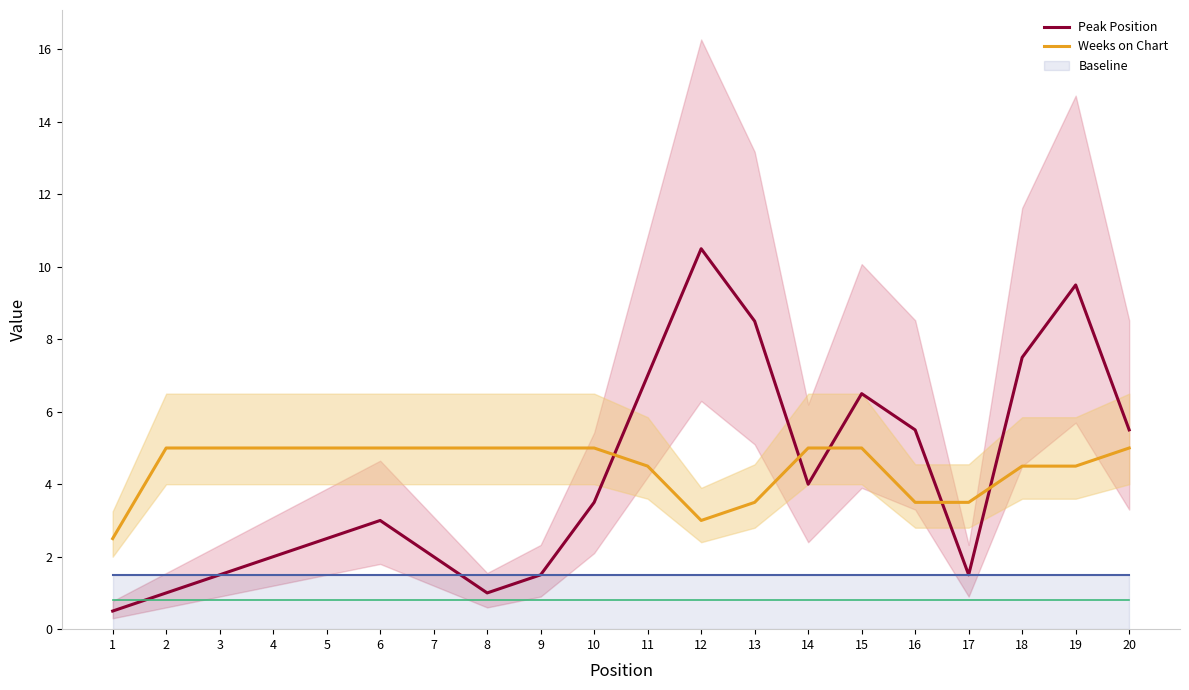

What is the difference between the maximum and minimum values in the Weeks on Chart series?

2.5